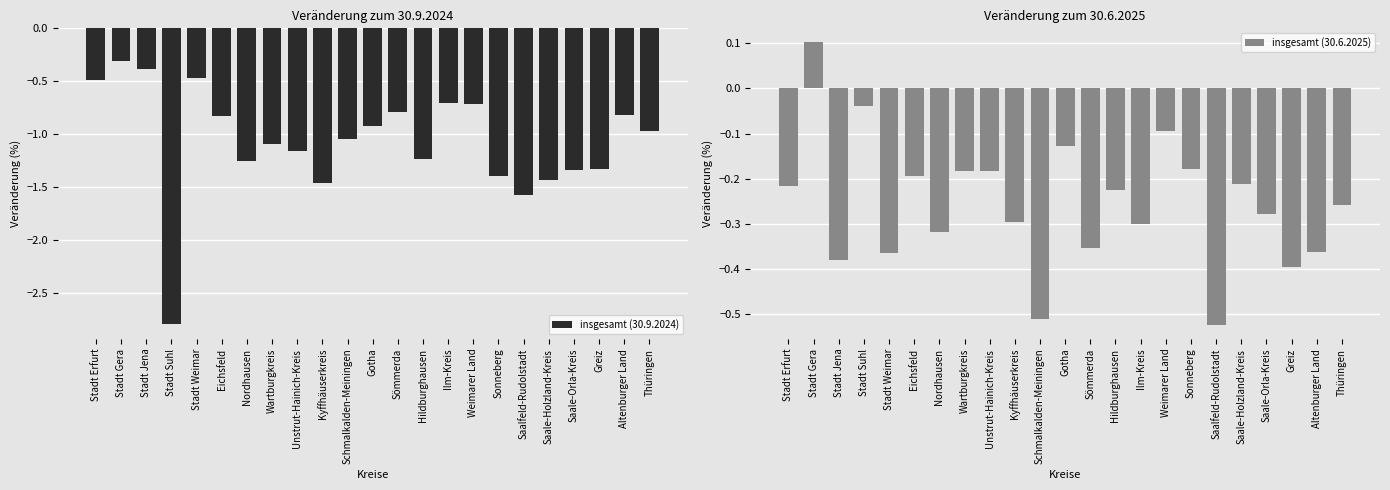

What is the label of the 19th bar from the right?

Stadt Weimar